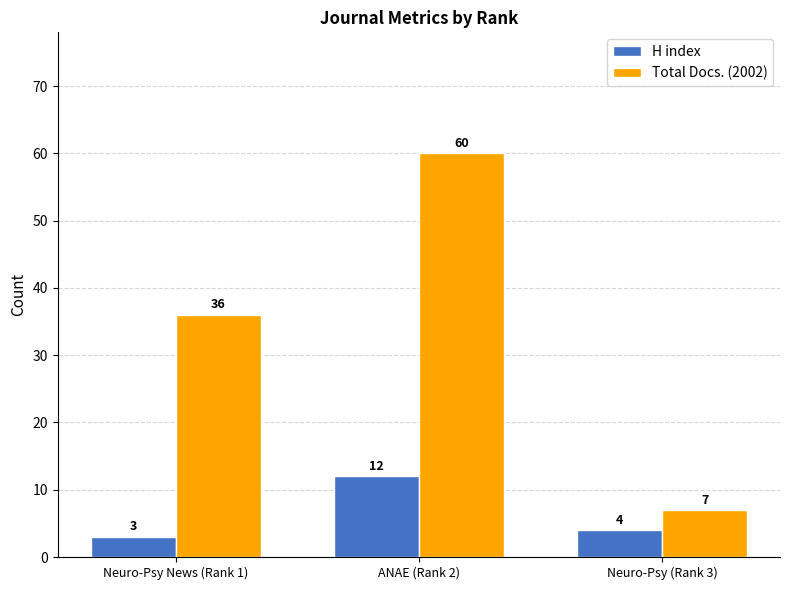

How many distinct data groups are displayed?

2